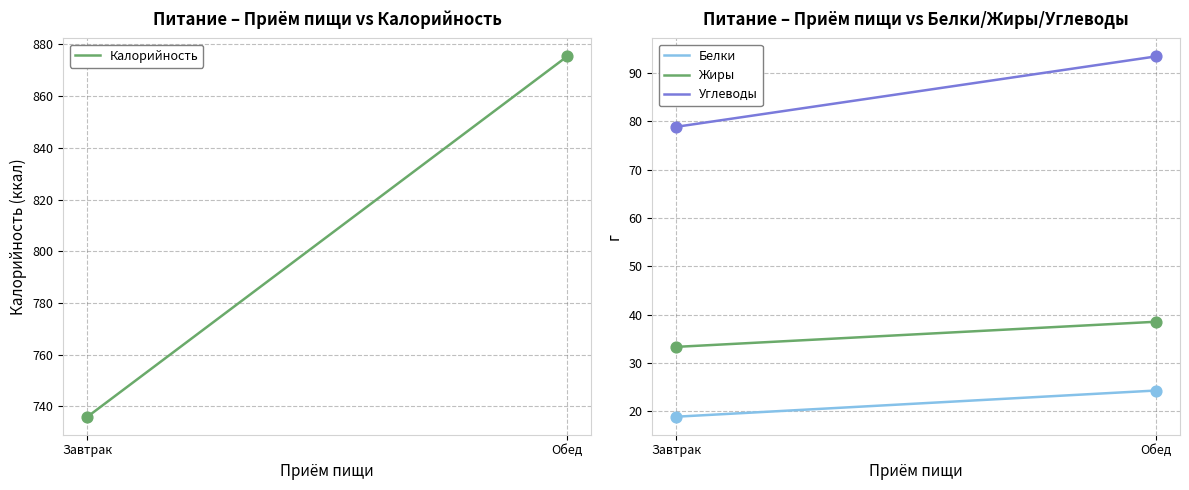

Which series has the widest spread of Y values?

Калорийность